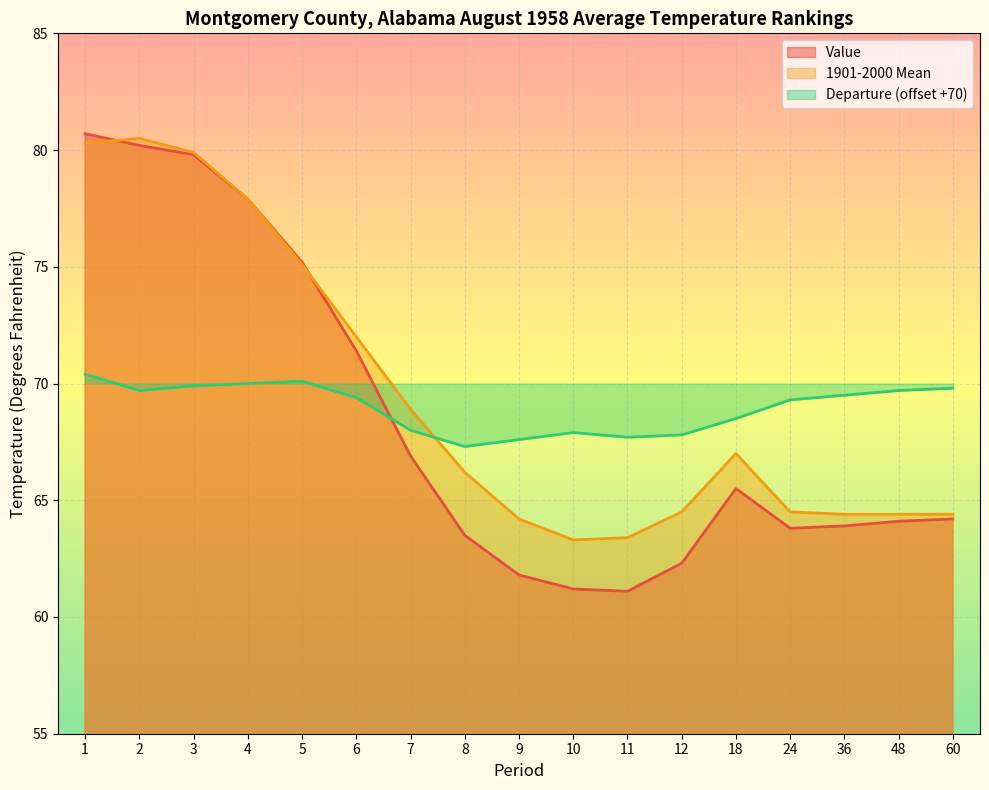

Read the Value value at 12.

62.3